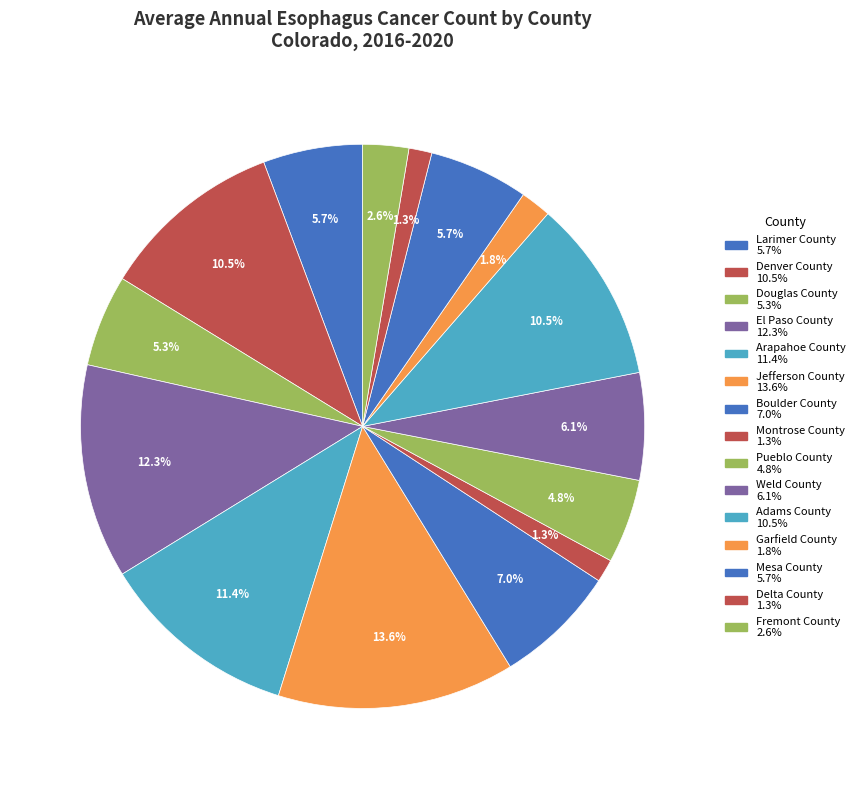

How many slices are in this pie chart?

15